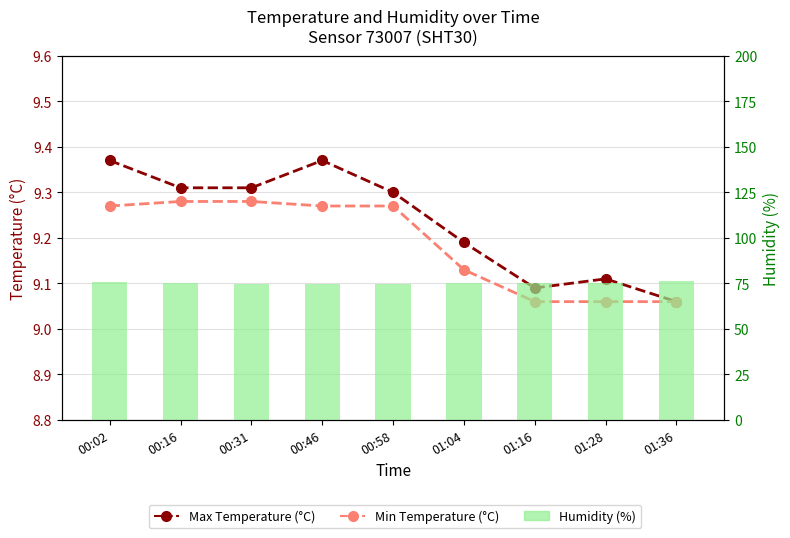

What is the sum of the Min Temperature (°C) values at 00:16 and 01:04?

18.4